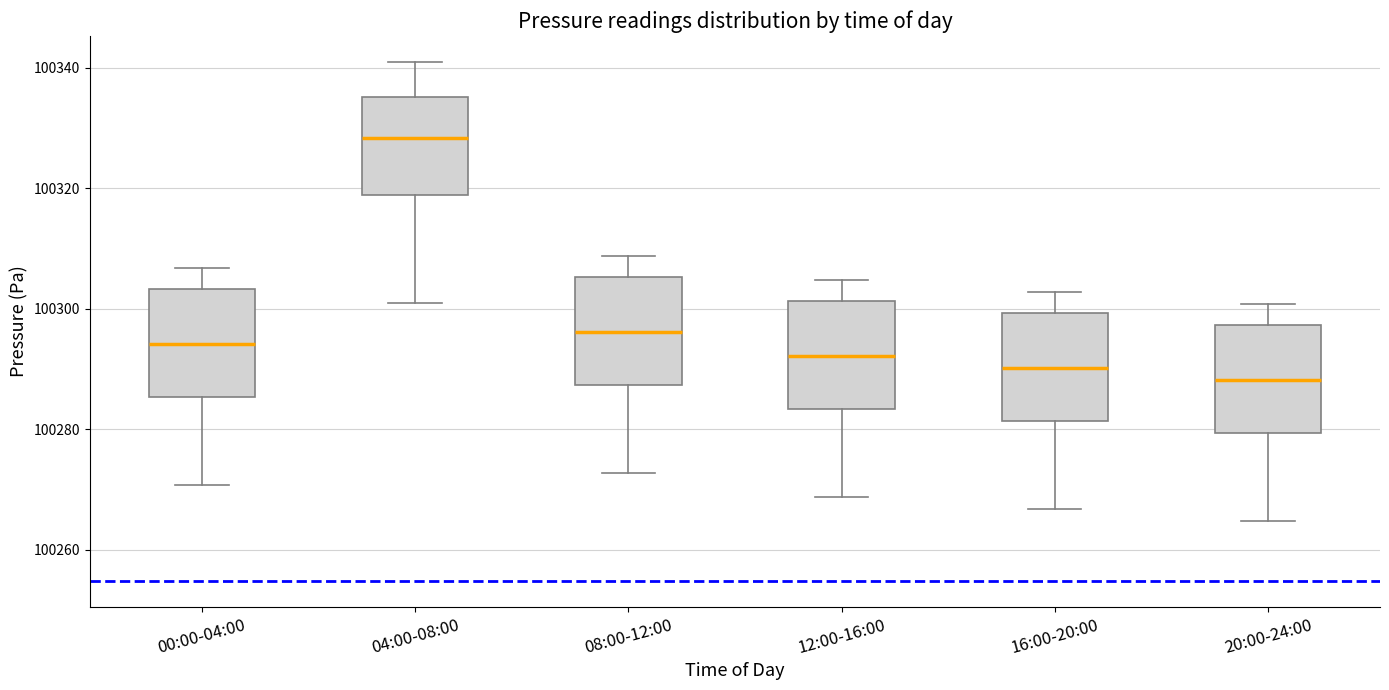

Where does the median line of the box for 08:00-12:00 sit on the y-axis? The values are not printed on the chart, so give them approximately, as read against the axis.

100296